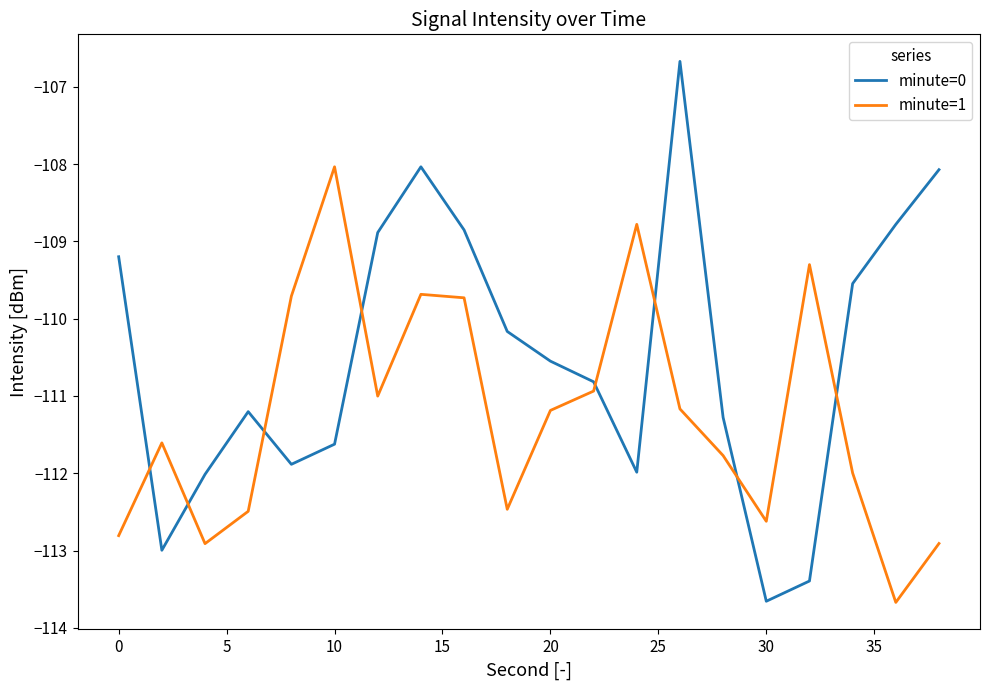

Rank the series by their average value, from highest to lowest.

minute=0, minute=1